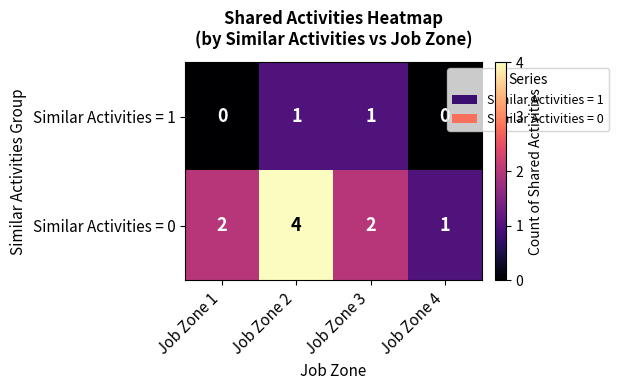

List the series in order of their peak value, highest first.

Similar Activities = 0, Similar Activities = 1